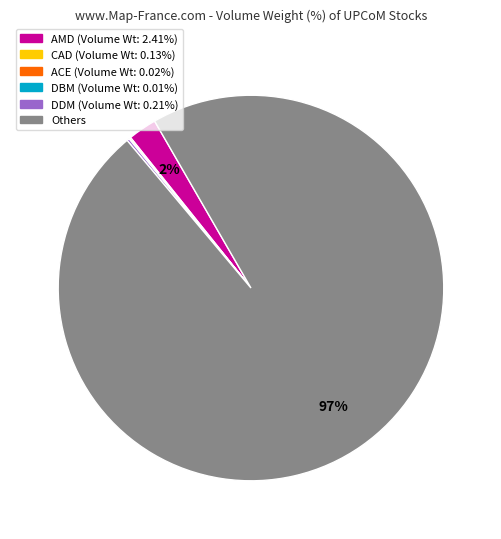

Is there a majority slice in this chart?

Yes